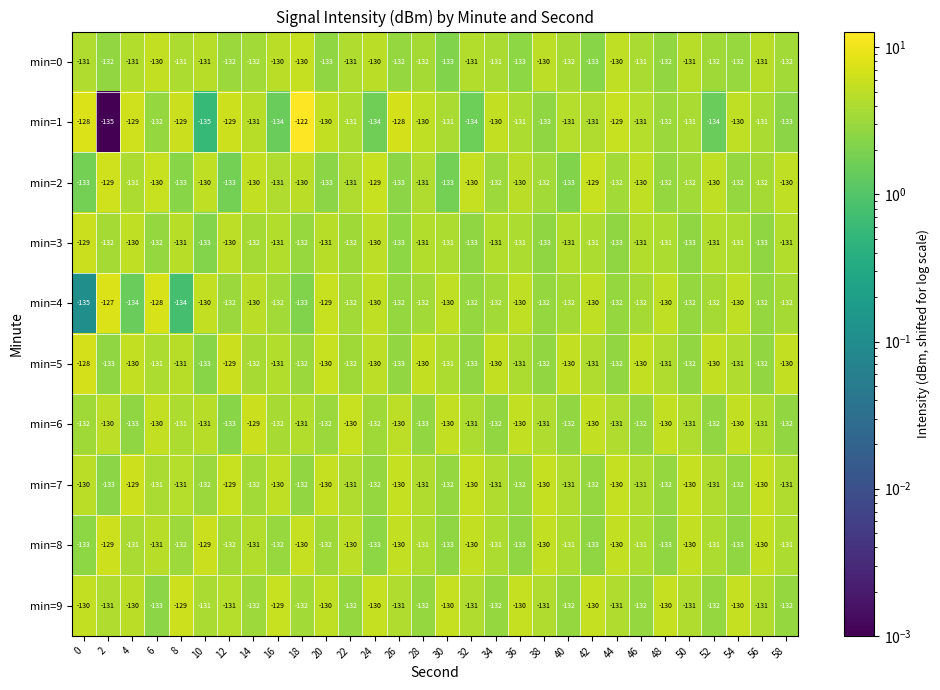

At which category is the sum across all series the highest?

18